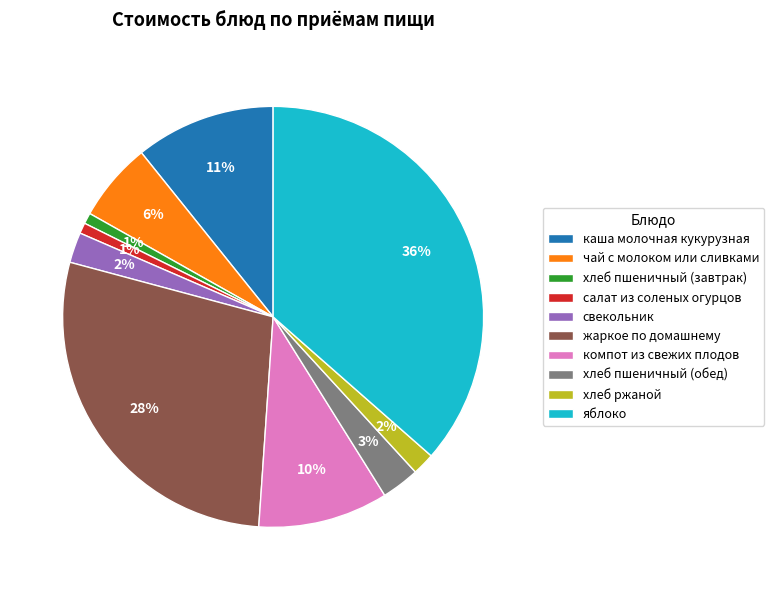

What is the largest slice in the pie chart?

яблоко